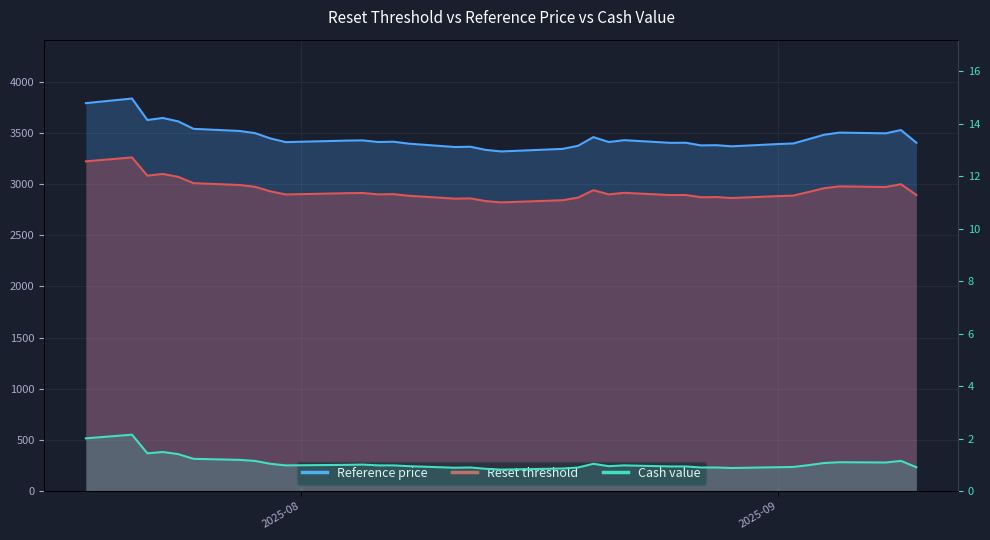

What is the maximum value shown in the chart?

3837.0